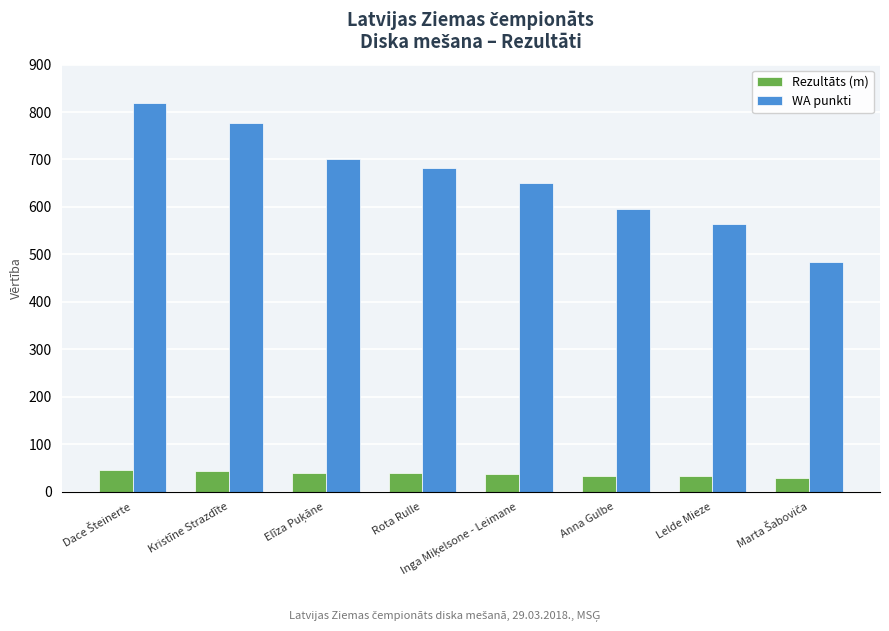

True or false: Rezultāts (m) has a value of 34.0 at Anna Gulbe.

True